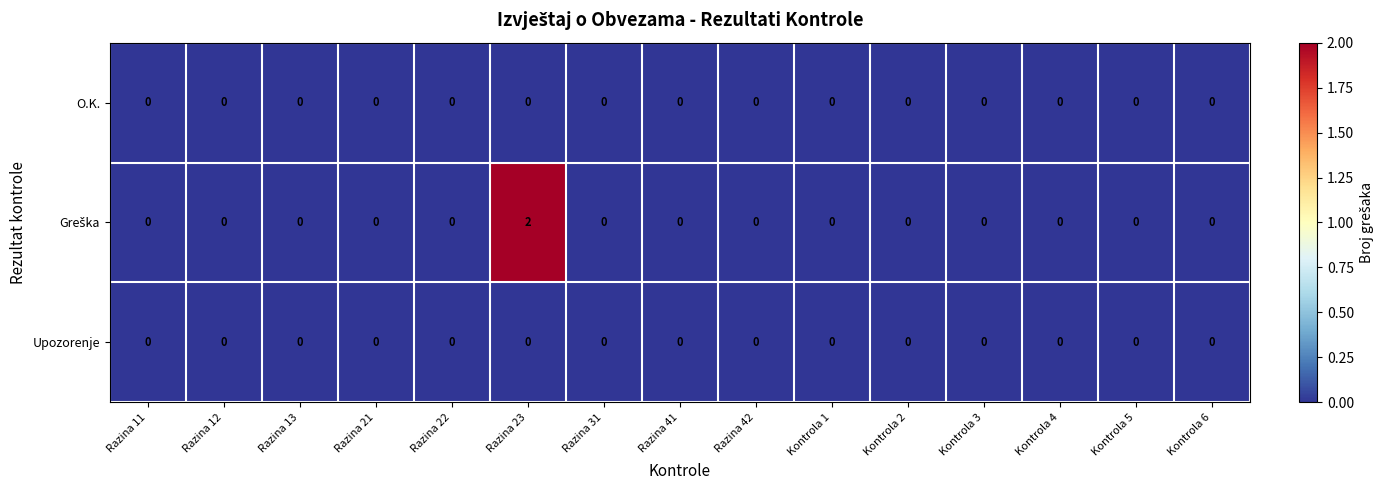

True or false: Upozorenje has a value of 0 at Razina 22.

True